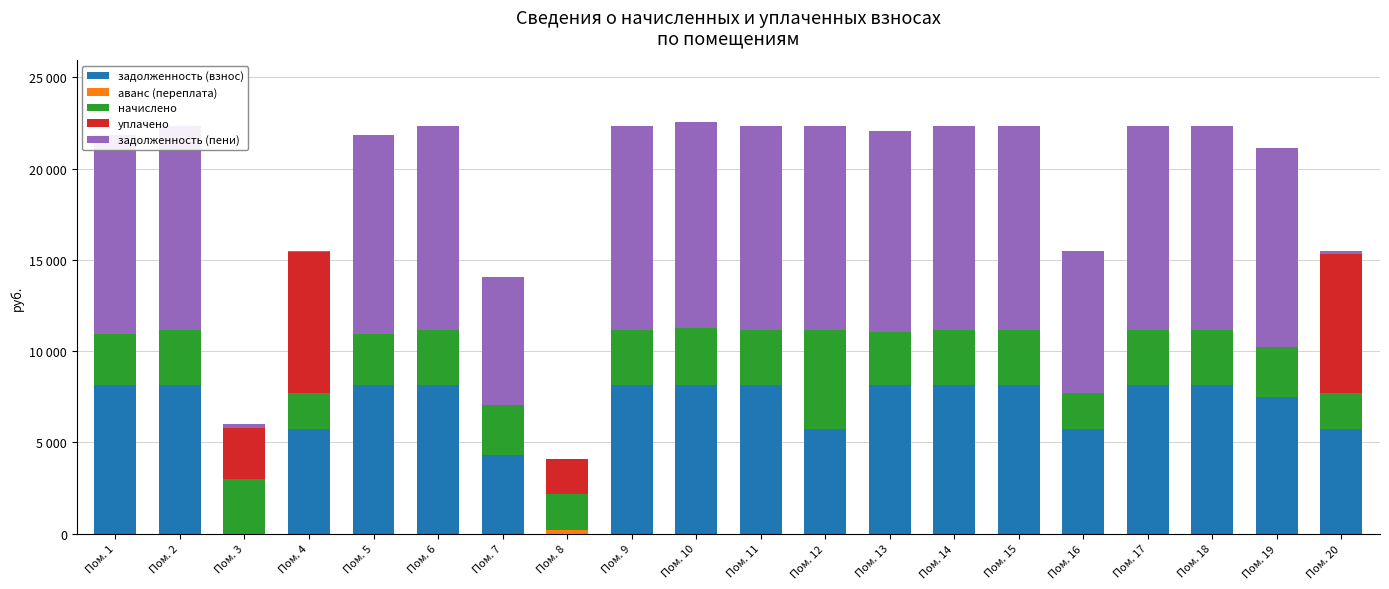

Does the chart contain stacked bars?

Yes